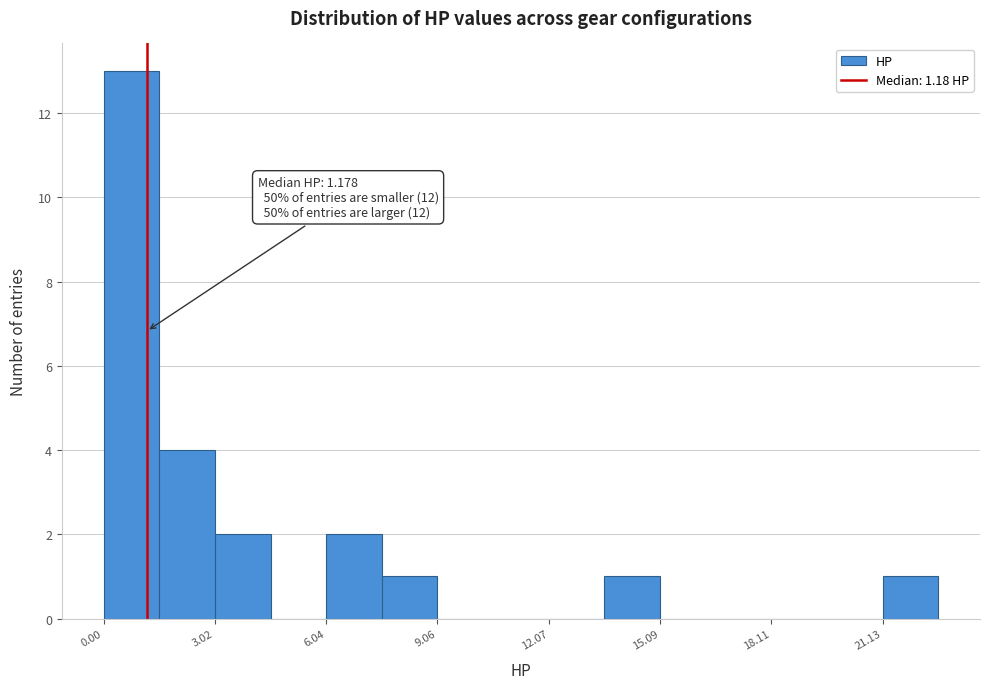

Read against the x-axis, roughly where is the centre of the tallest bar?

1.0